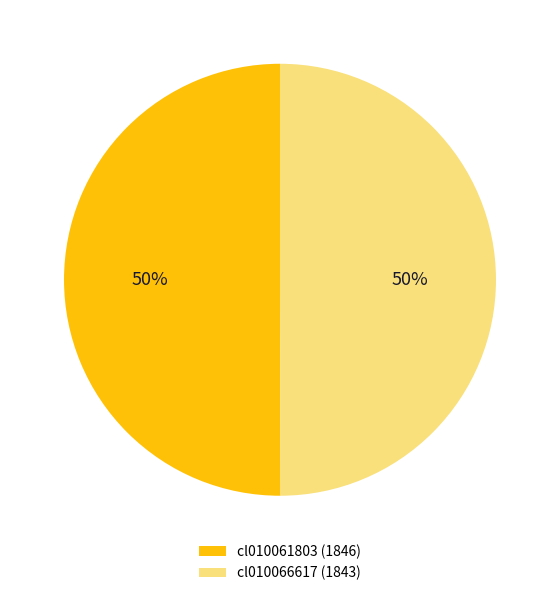

How many slices are in this pie chart?

2